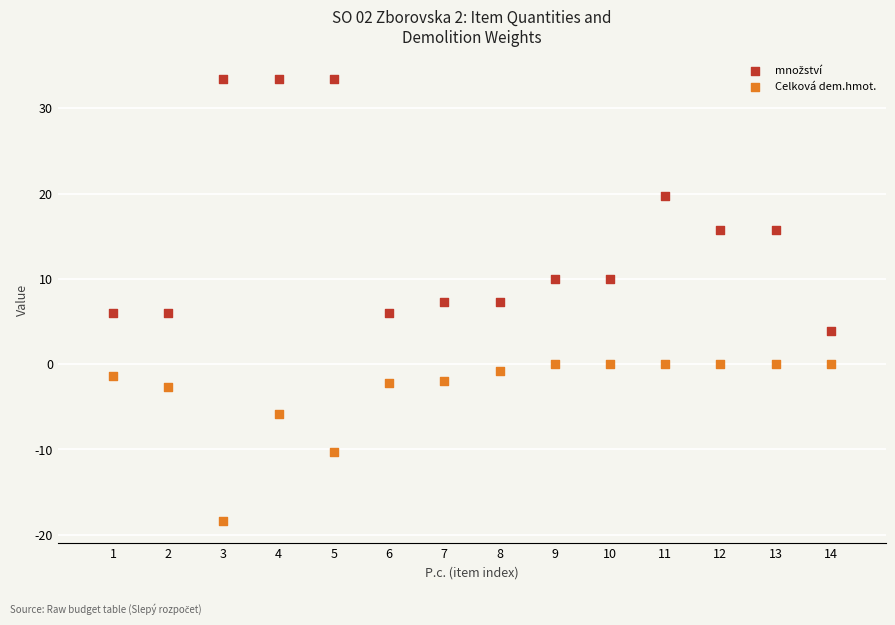

Which series contains the lowest Y value?

Celková dem.hmot.